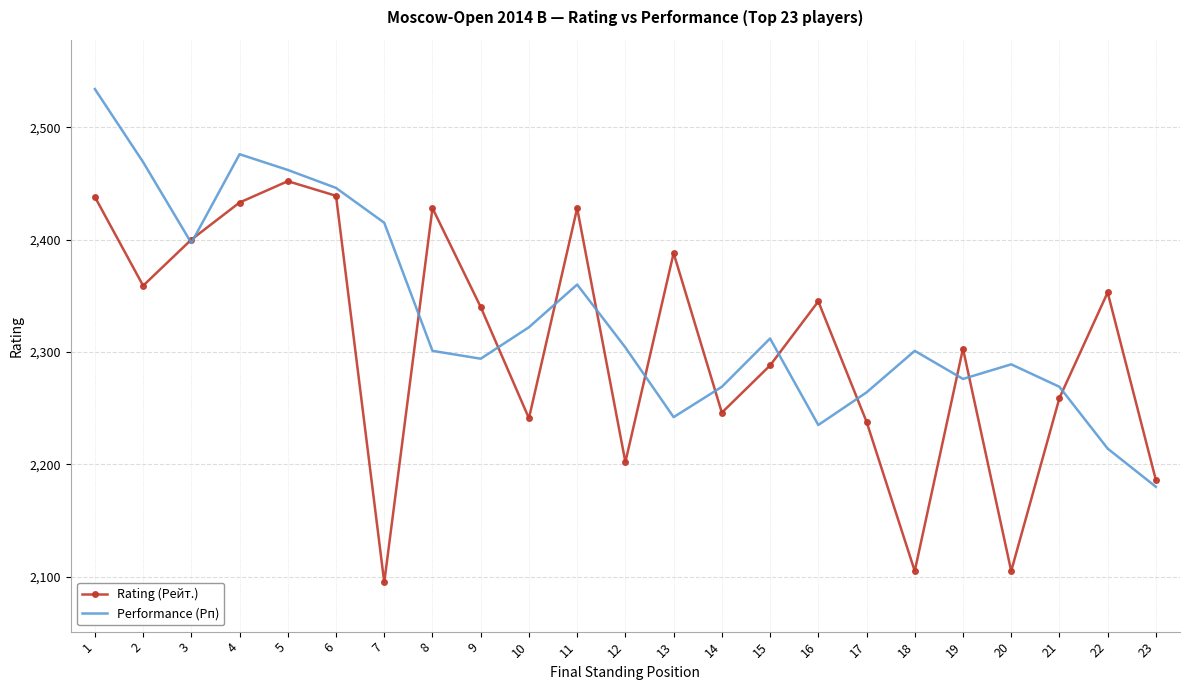

What is the difference between the maximum and minimum values in the Rating (Рейт.) series?

357